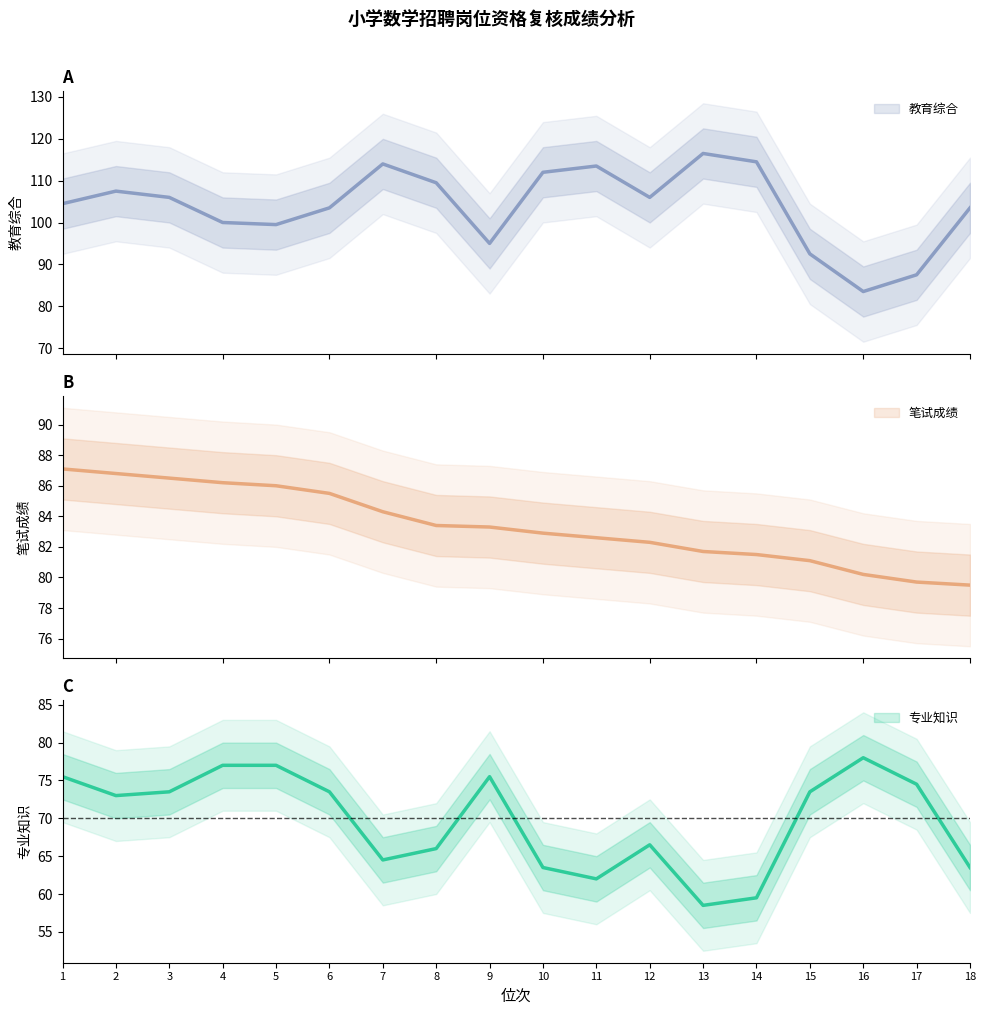

Is the value of 笔试成绩 at 8 greater than the value of 教育综合 at 12?

No